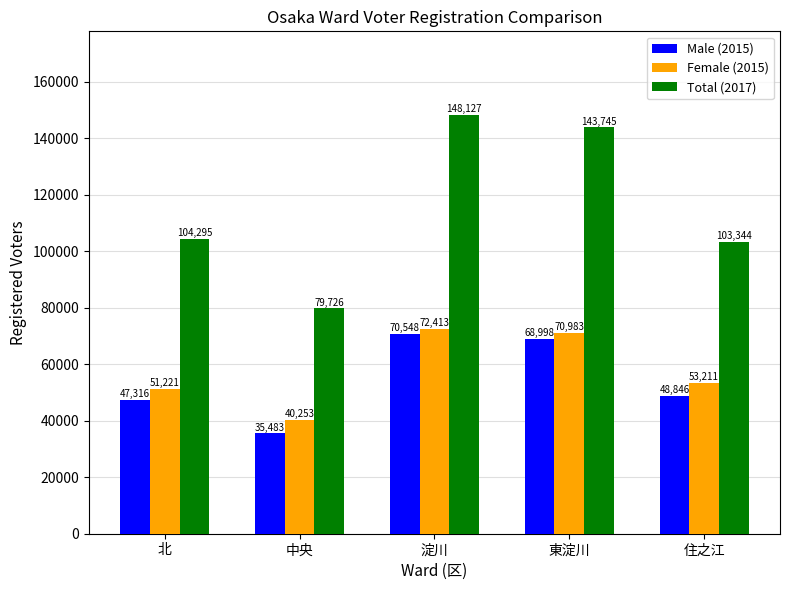

What is the difference between the highest and lowest values at 北?

56979